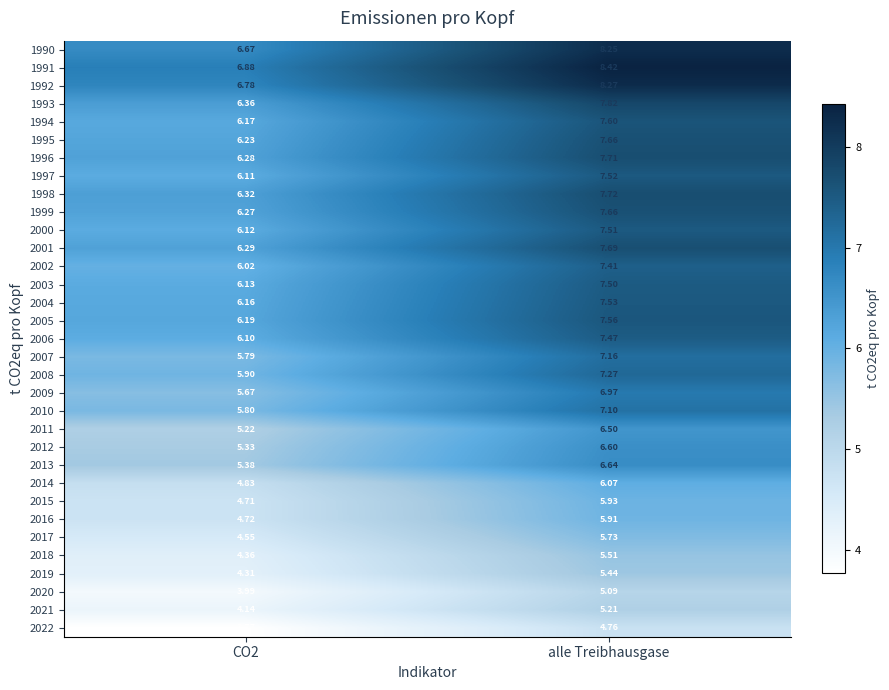

Which category has the highest value in the 2020 series?

alle Treibhausgase